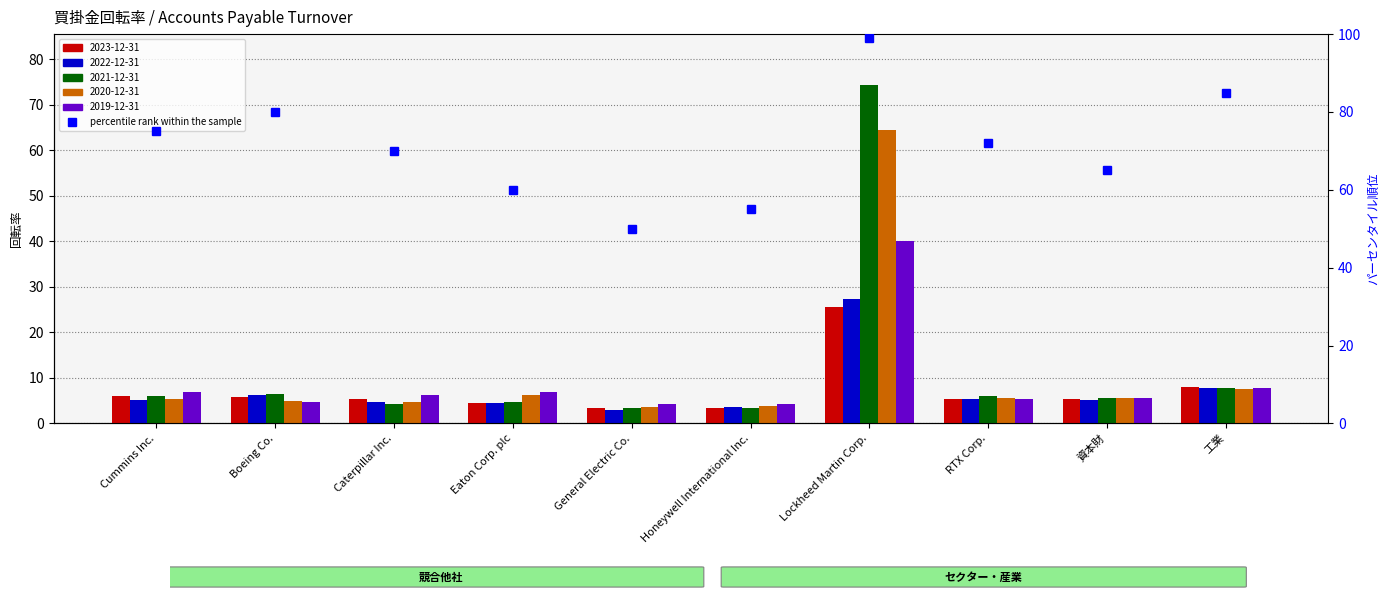

The 2021-12-31 series shows 4.8 at Eaton Corp. plc. True or false?

True